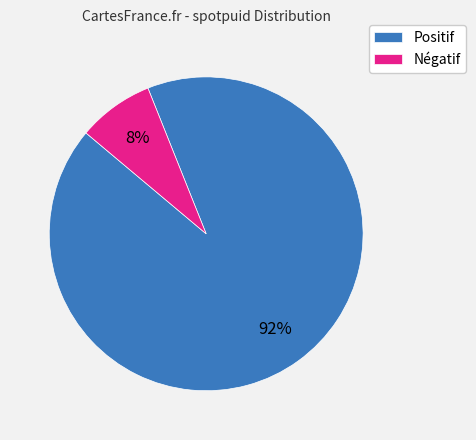

Count the number of slices in the pie.

2